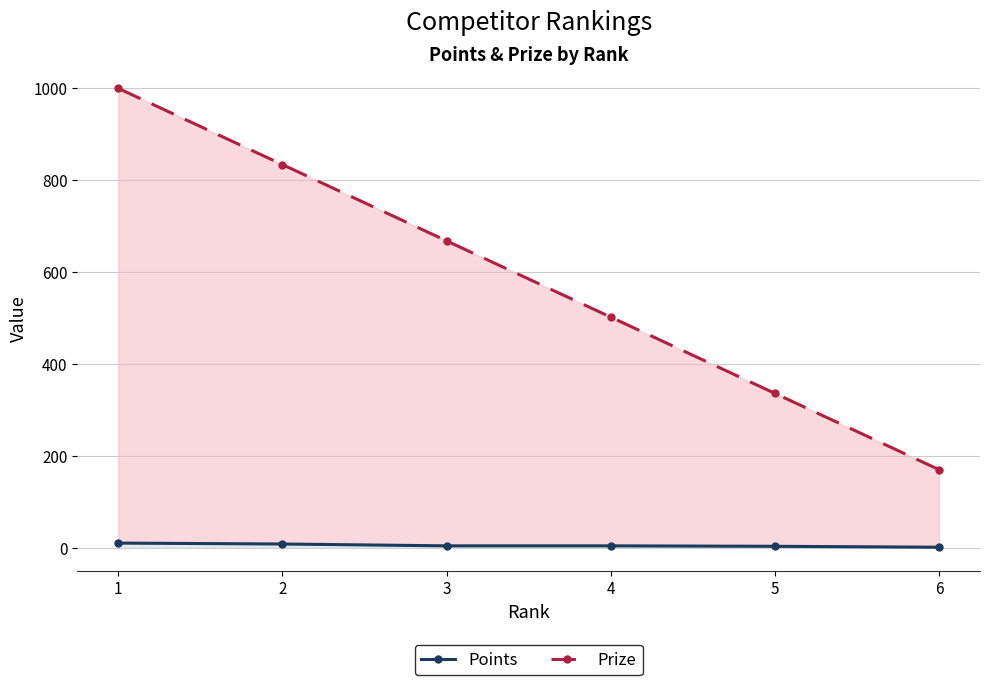

What is the value of the Points point at the 1st from the left?

10